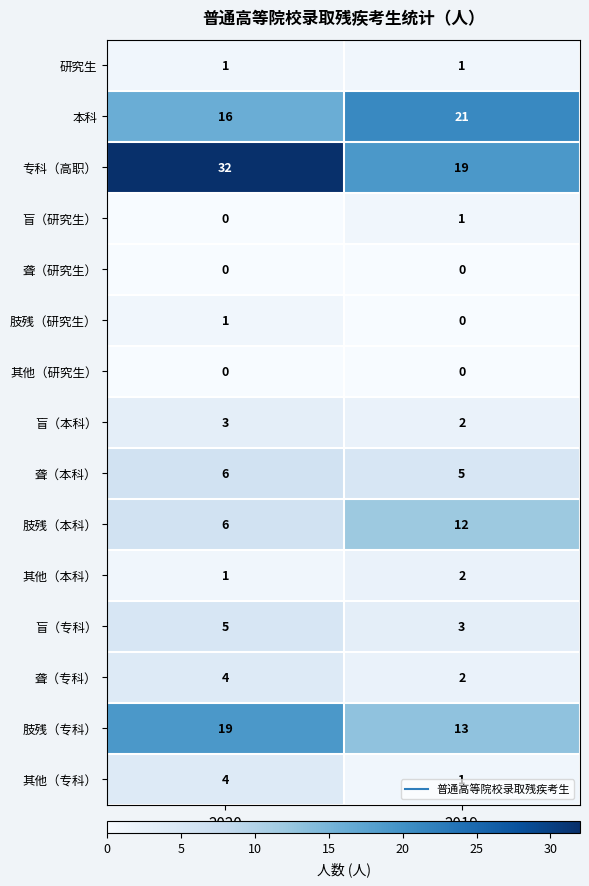

Count the number of data series in this chart.

15